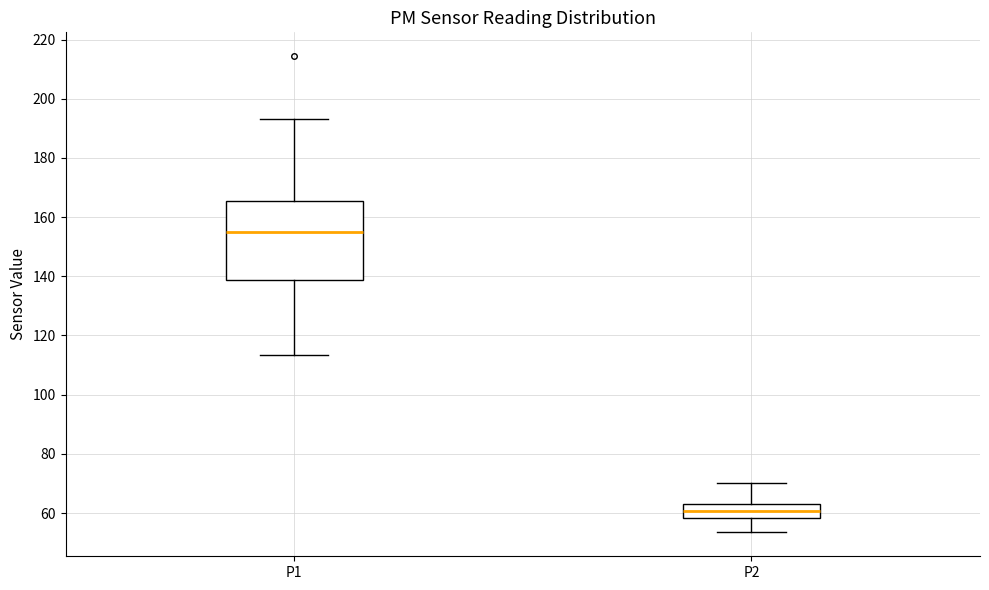

Comparing the boxes themselves (not the whiskers), which one is the tallest?

P1